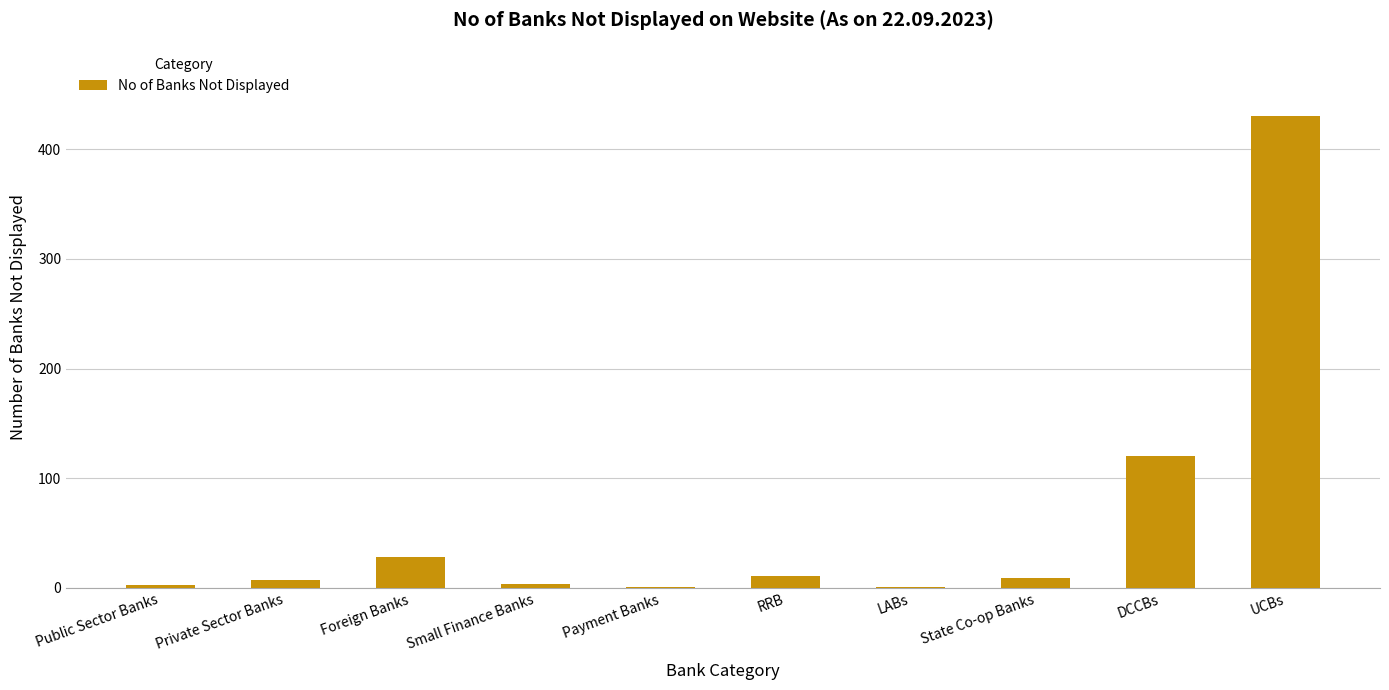

What is the sum of all values?

614